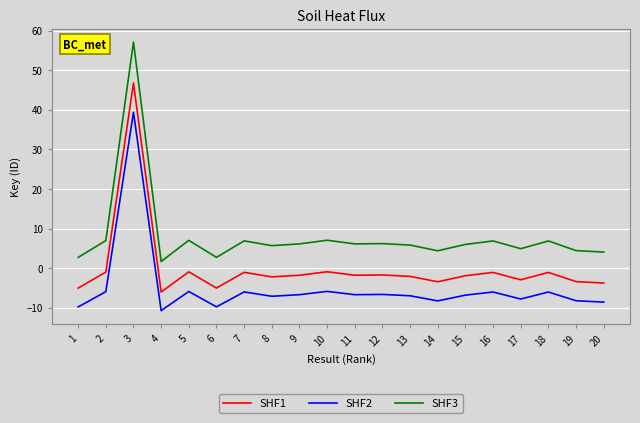

At how many categories does at least one series exceed 35?

1